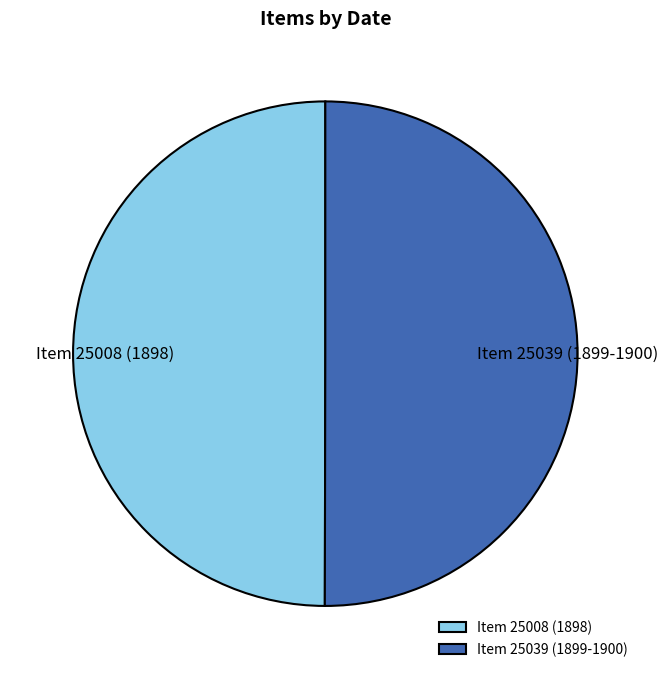

True or false: Item 25039 (1899-1900) accounts for 50% of the total.

True